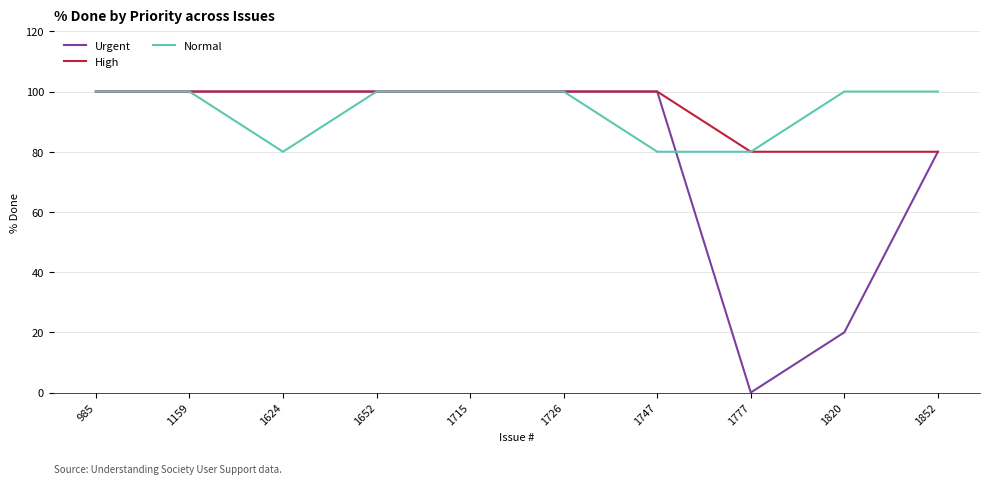

What is the spread (max minus min) of values at 1747?

20